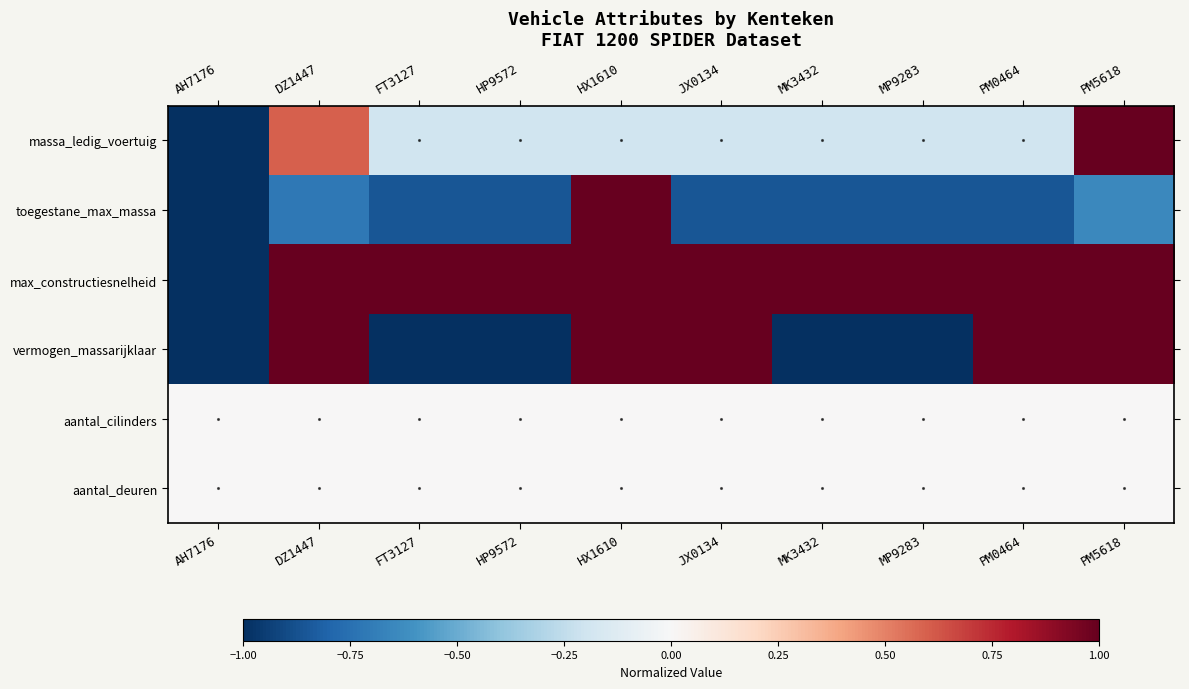

Which series has the largest total across all categories?

max_constructiesnelheid